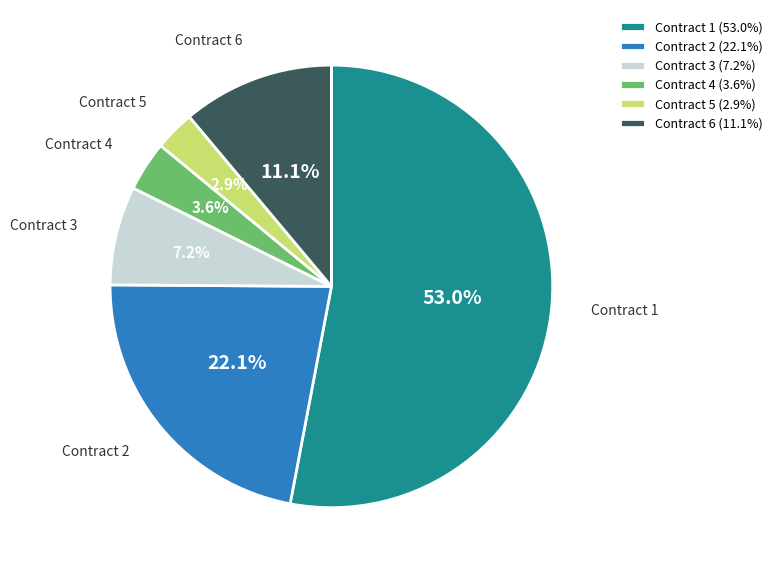

To the nearest percent, what is the difference between the largest and smallest slice percentages?

50%